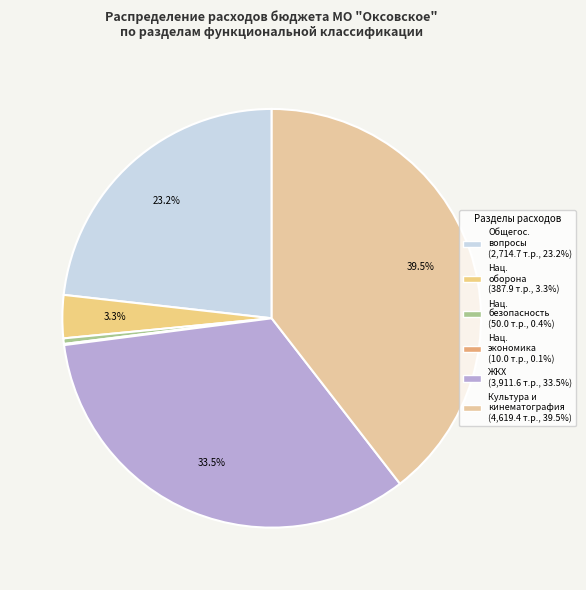

Is there any slice that represents more than half of the pie?

No